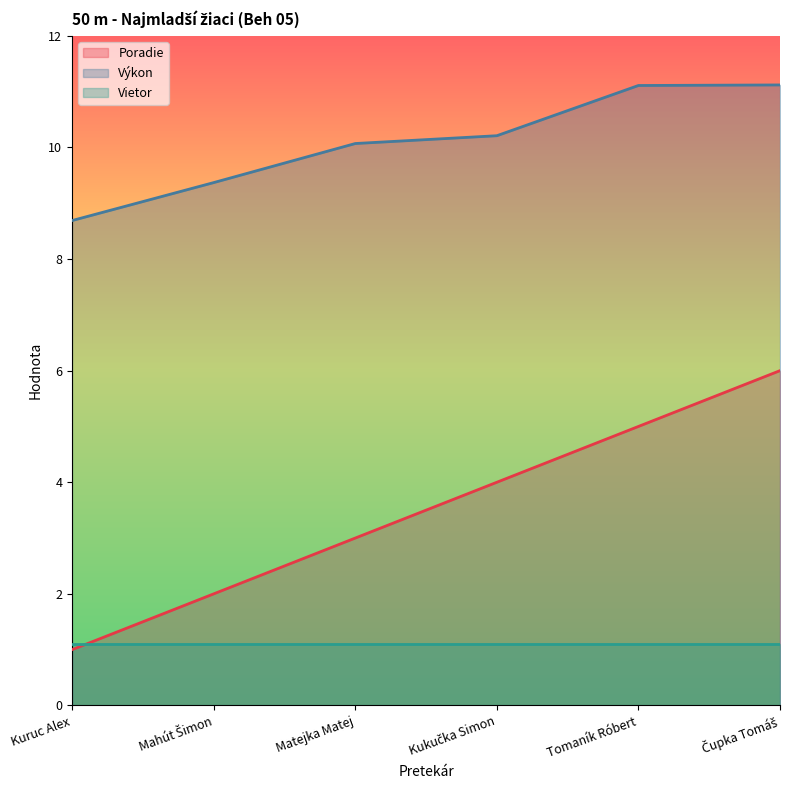

What are all the series names shown in the legend?

Poradie, Výkon, Vietor